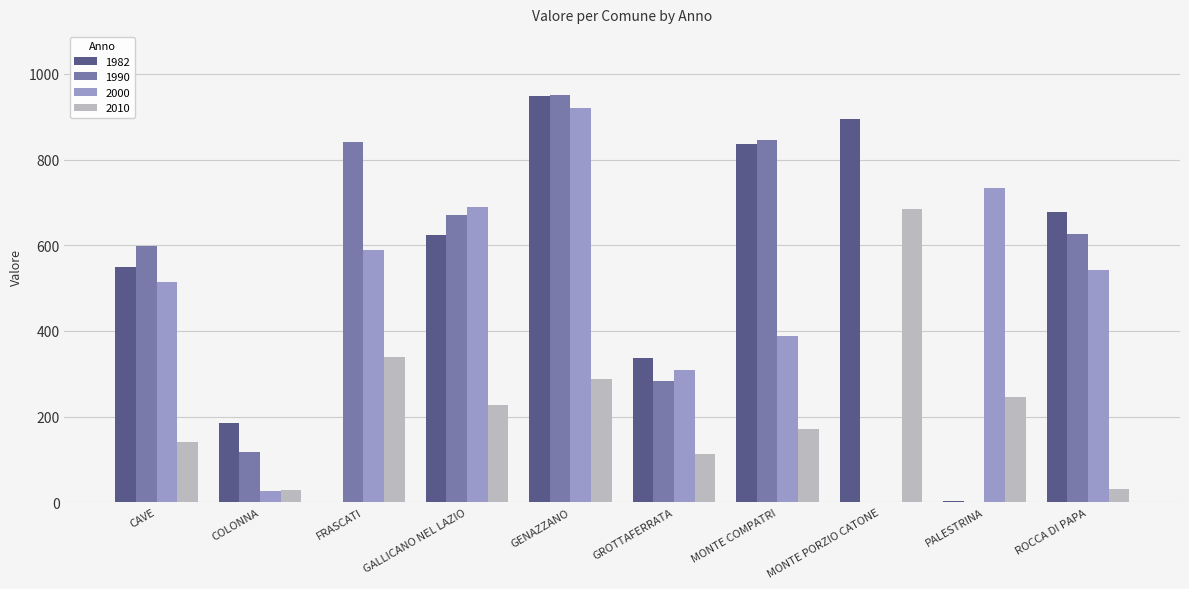

At which label does 1990 reach its peak?

GENAZZANO